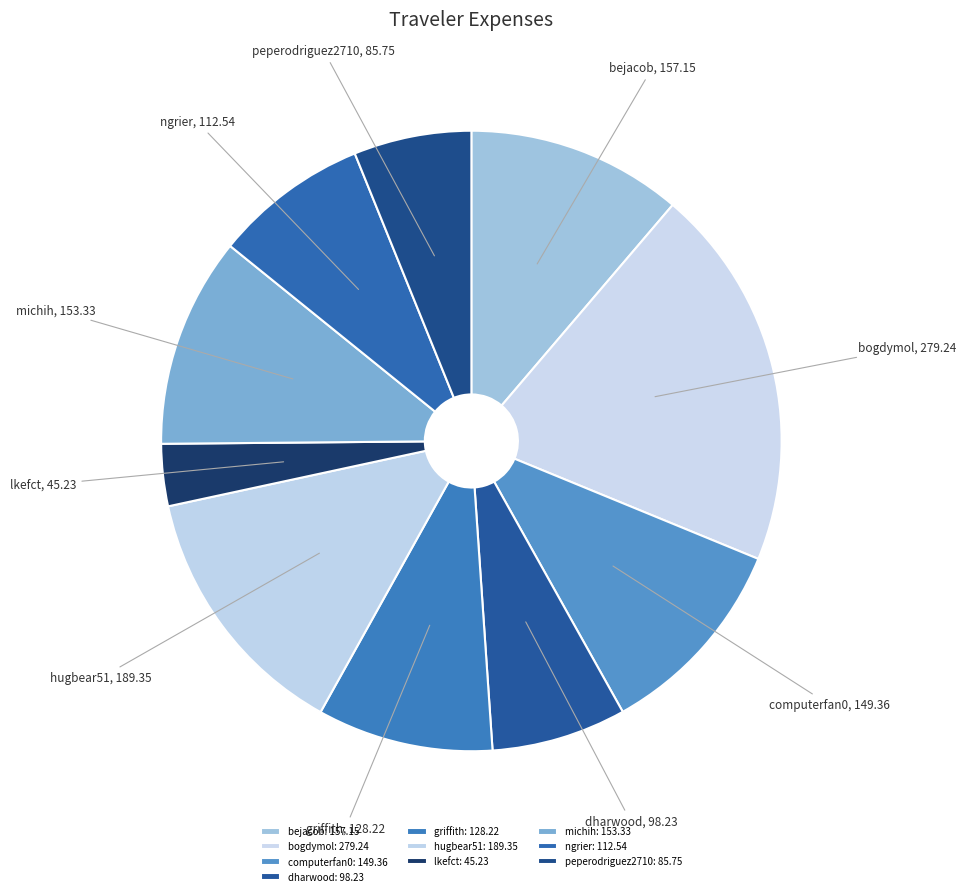

Combined, do computerfan0 and ngrier account for over 50%?

No